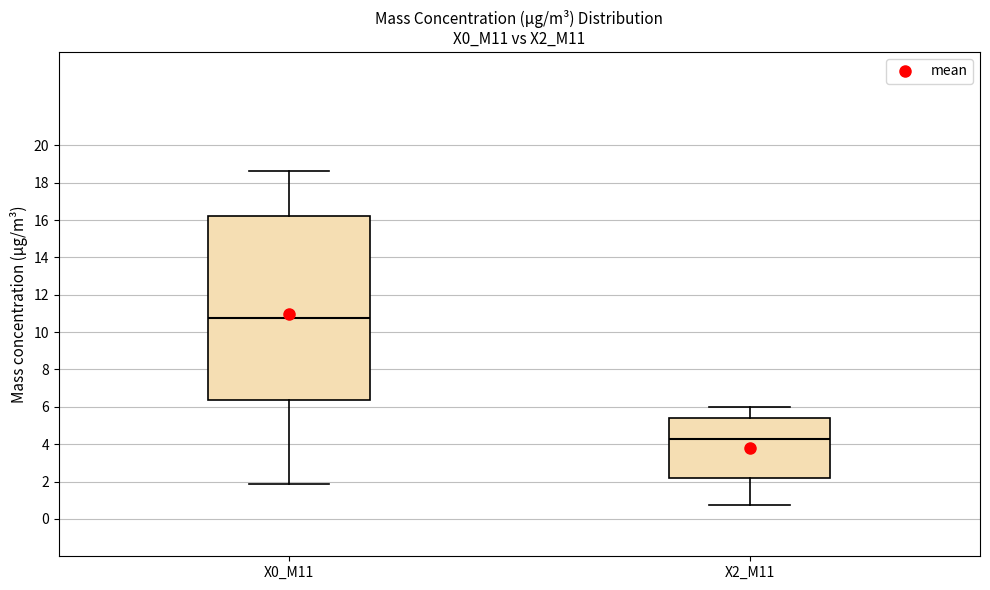

Reading left to right, read every box against the y-axis: the position of its median line, the range the box covers, and the ends of its whiskers. The values are not printed on the chart, so give them approximately, as read against the axis.

X0_M11: median 10.8, box 6.4 to 16.2, whiskers 1.8 to 18.6
X2_M11: median 4.2, box 2.2 to 5.4, whiskers 0.8 to 6.0